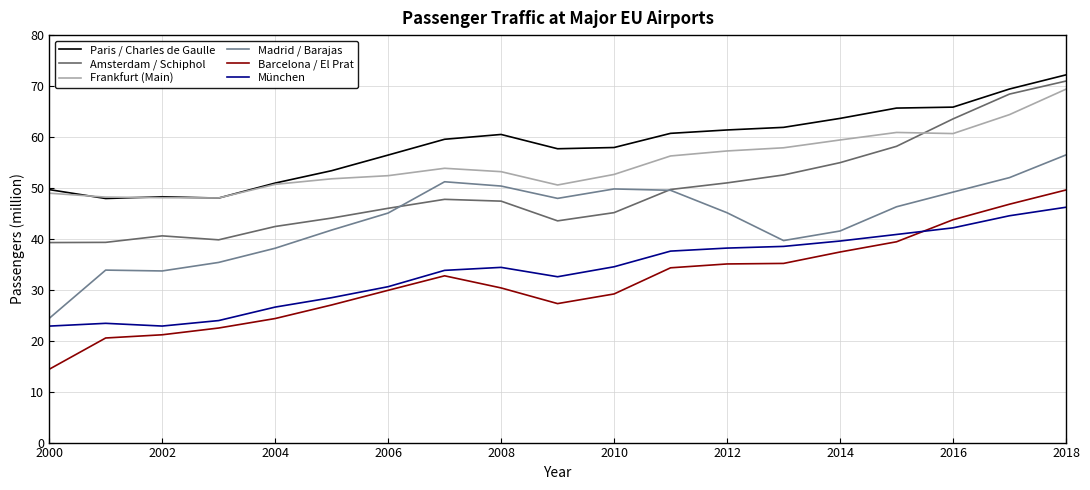

How many lines are shown in the chart?

6